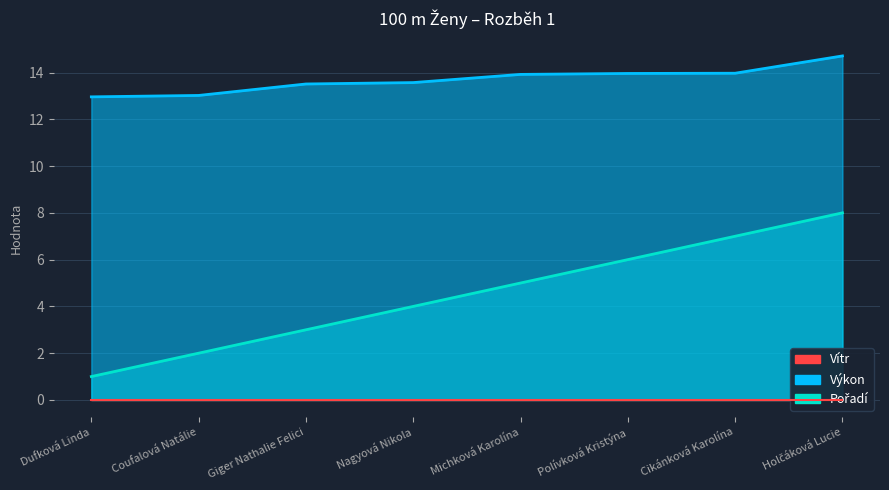

What is the spread (max minus min) of values at Michková Karolína?

8.9